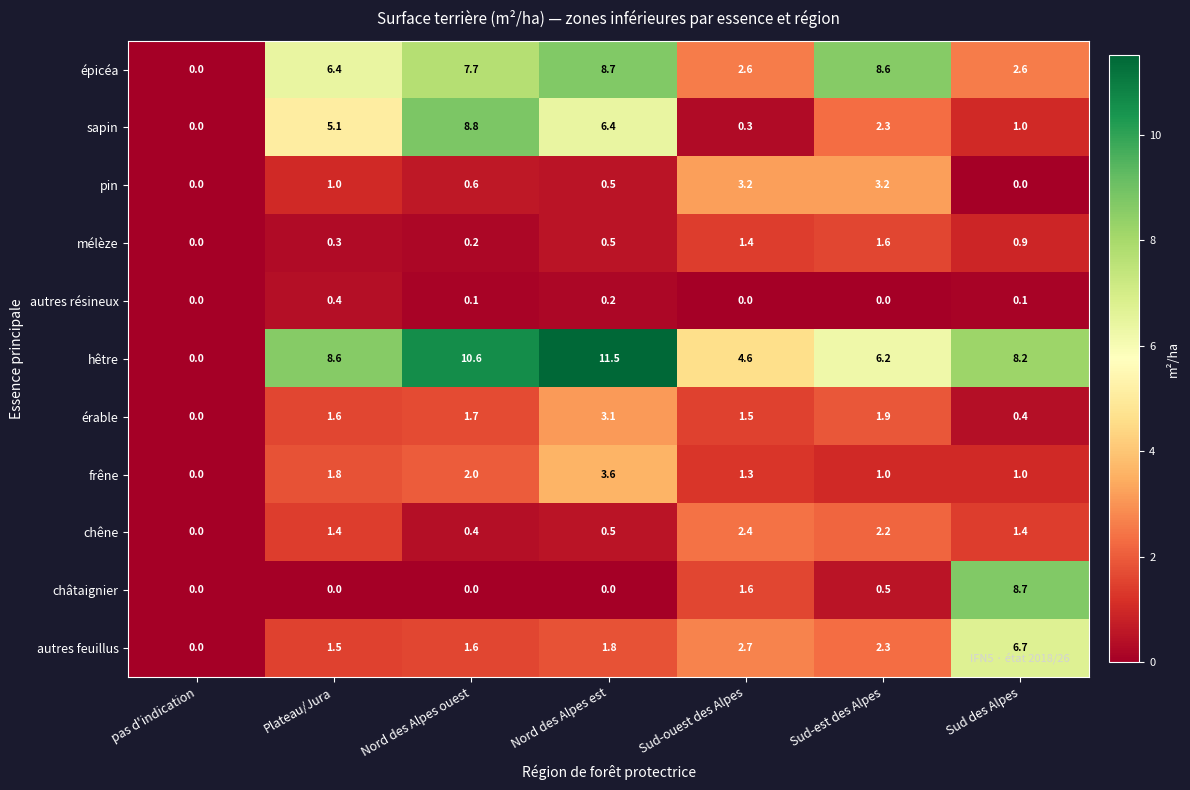

The autres résineux series shows 0.0 at Sud-est des Alpes. True or false?

True